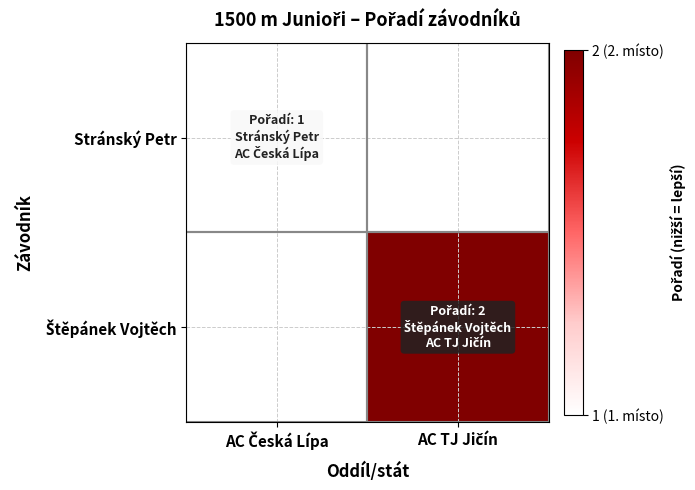

Rank the series by their average value, from lowest to highest.

Stránský Petr, Štěpánek Vojtěch